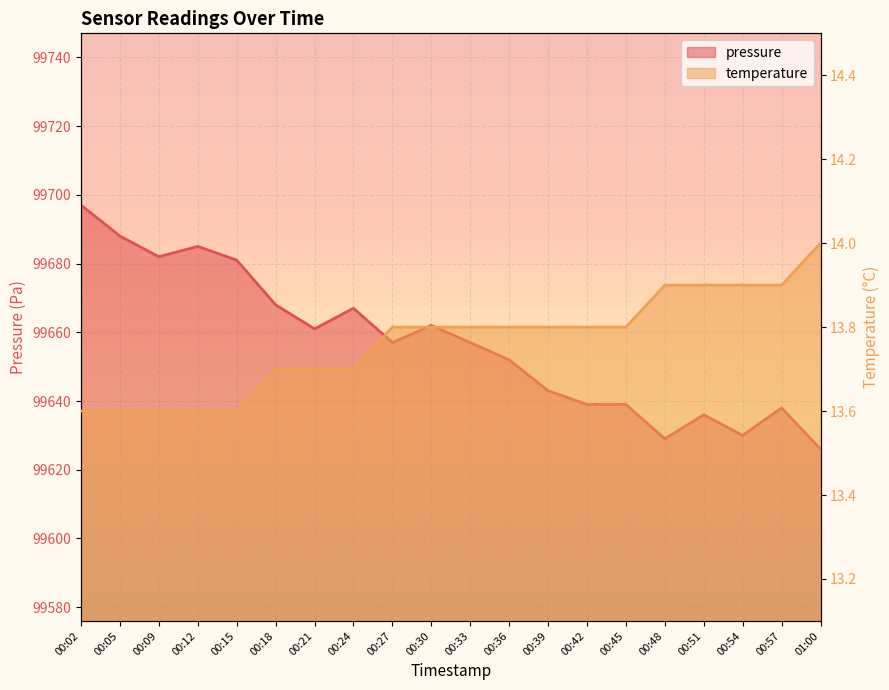

Reading left to right, extract all data points from this chart.

pressure: 00:02=99697.0	00:05=99688.0	00:09=99682.0	00:12=99685.0	00:15=99681.0	00:18=99668.0	00:21=99661.0	00:24=99667.0	00:27=99657.0	00:30=99662.0	00:33=99657.0	00:36=99652.0	00:39=99643.0	00:42=99639.0	00:45=99639.0	00:48=99629.0	00:51=99636.0	00:54=99630.0	00:57=99638.0	01:00=99626.0
temperature: 00:02=13.6	00:05=13.6	00:09=13.6	00:12=13.6	00:15=13.6	00:18=13.7	00:21=13.7	00:24=13.7	00:27=13.8	00:30=13.8	00:33=13.8	00:36=13.8	00:39=13.8	00:42=13.8	00:45=13.8	00:48=13.9	00:51=13.9	00:54=13.9	00:57=13.9	01:00=14.0